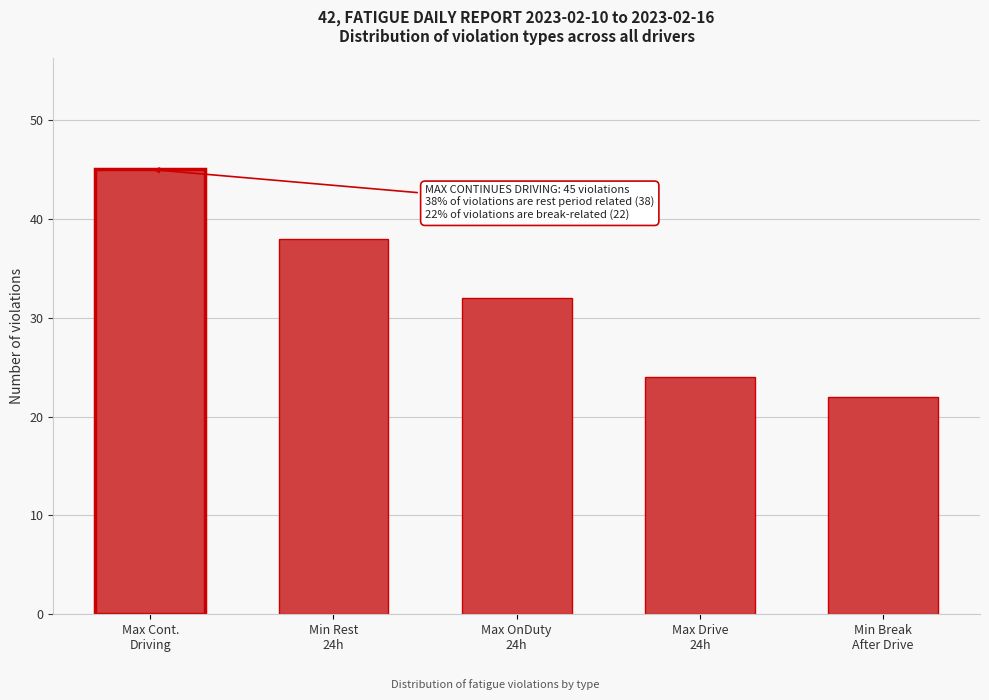

Reading left to right, extract all data points from this chart.

45	38	32	24	22